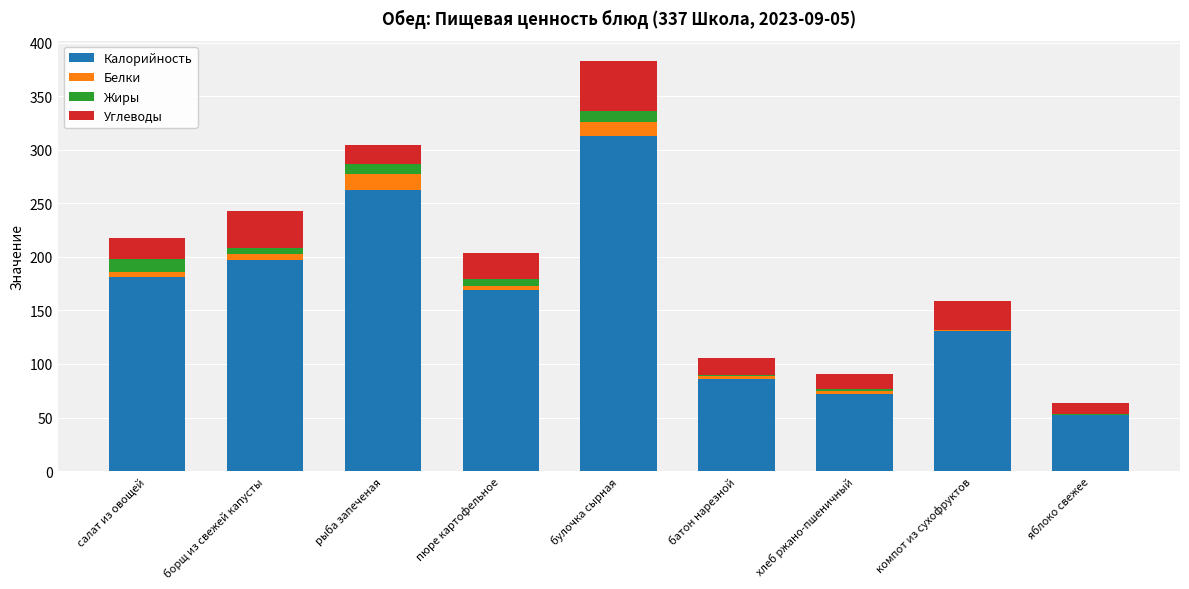

How many distinct data groups are displayed?

4